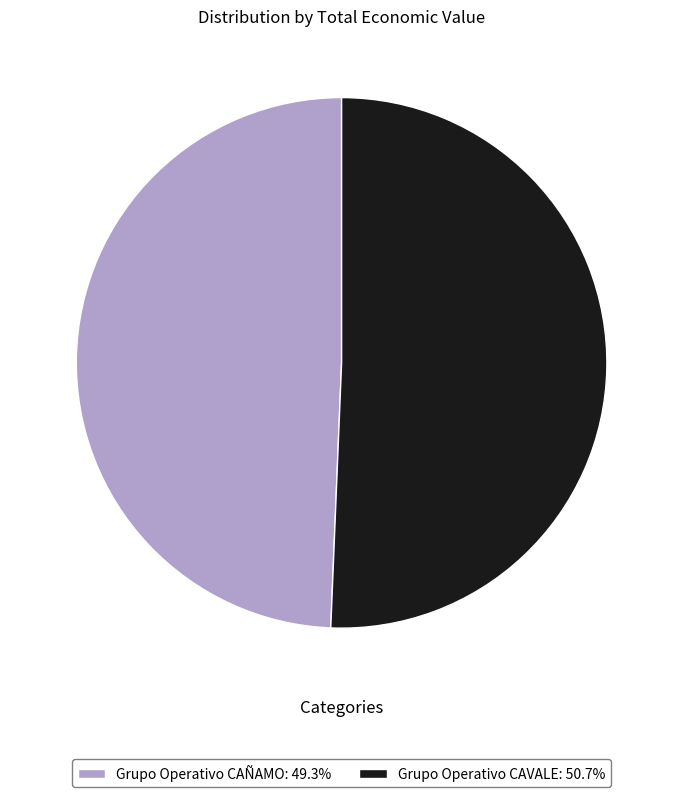

How many segments does this pie chart have?

2